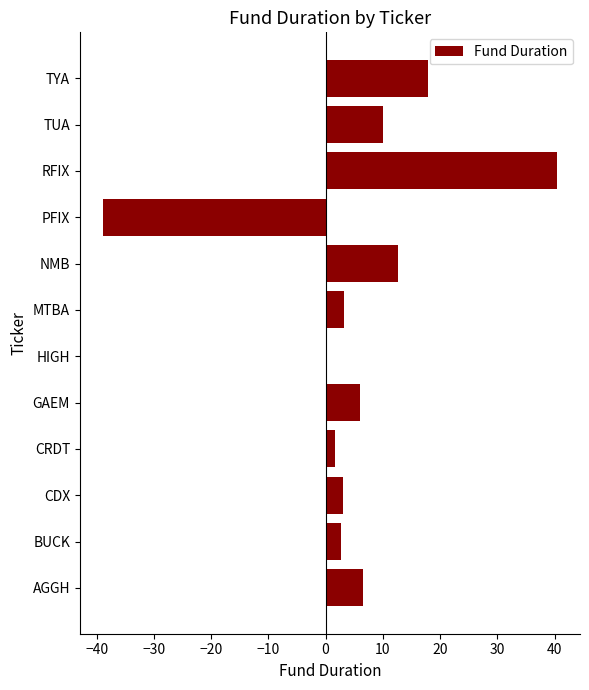

What is the sum of all values?

65.1